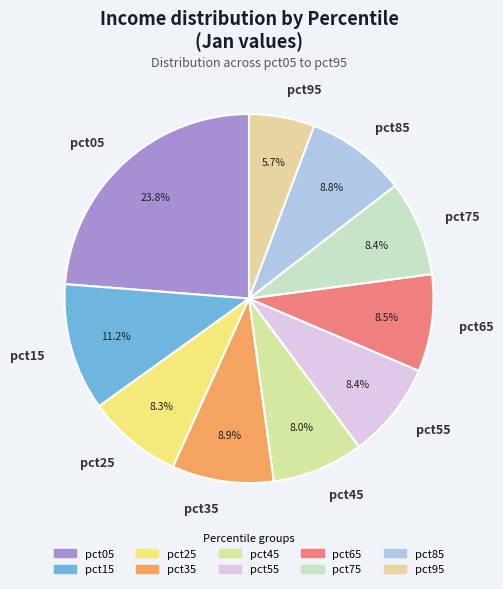

Which has a higher value, pct95 or pct65?

pct65